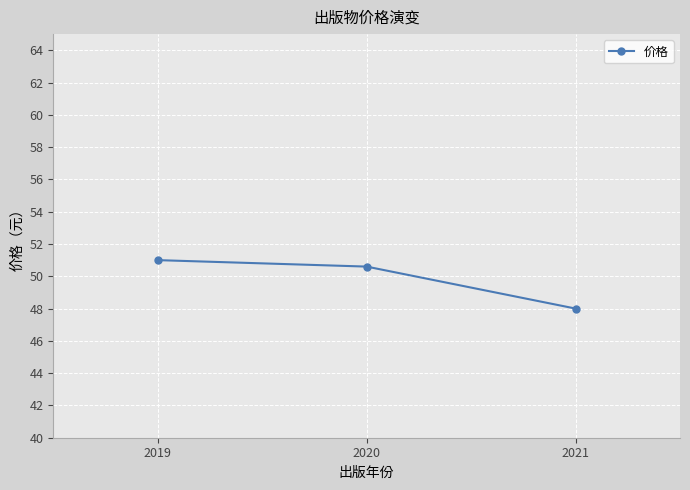

Rank the categories by value from lowest to highest.

2021, 2020, 2019